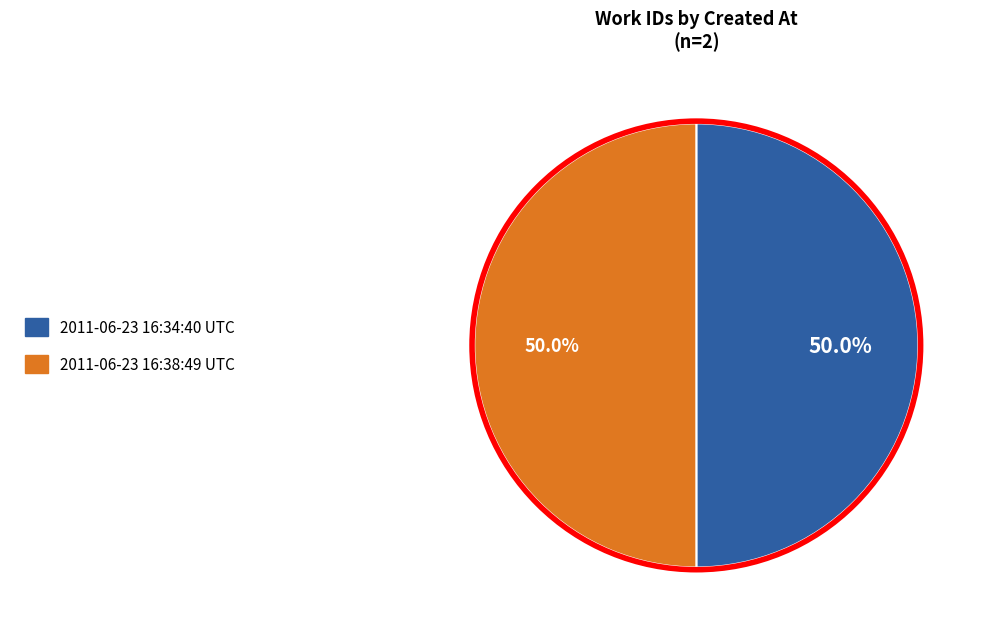

What is the total percentage of 2011-06-23 16:34:40 UTC and 2011-06-23 16:38:49 UTC?

100.0%